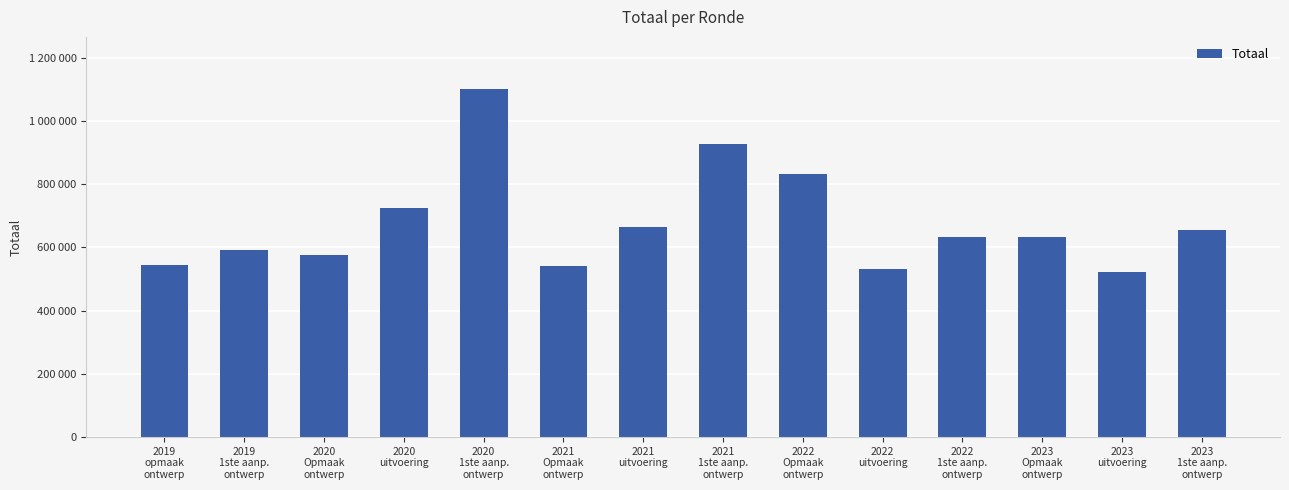

Reading right to left, extract all data points from this chart.

654675	521979	632996	633119	533052	833127	927091	665139	541860	1101201	726274	576254	592930	543127